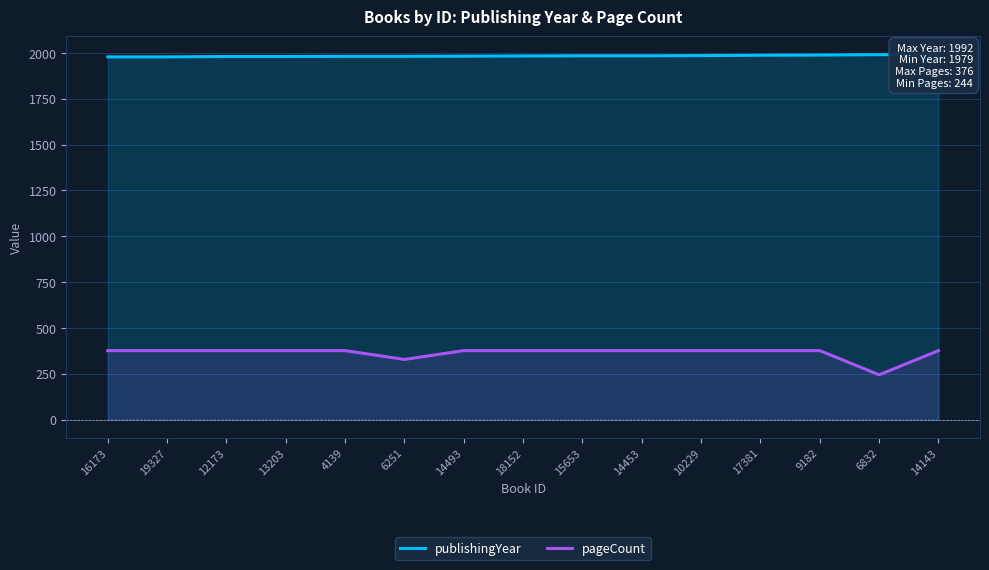

At 18152, list the series in order from largest to smallest.

publishingYear, pageCount